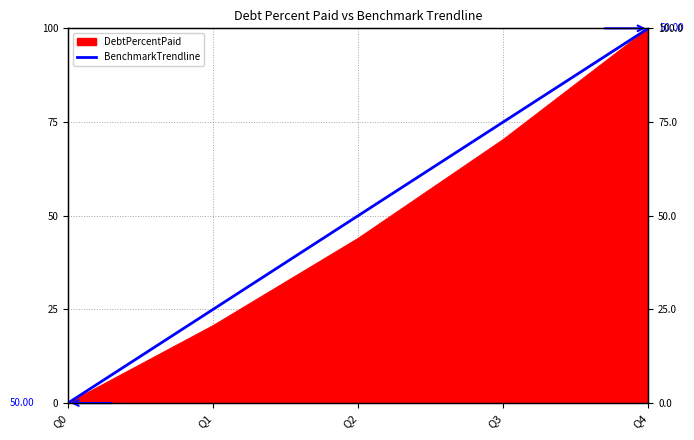

True or false: the data has more than 0 interior local peaks.

False